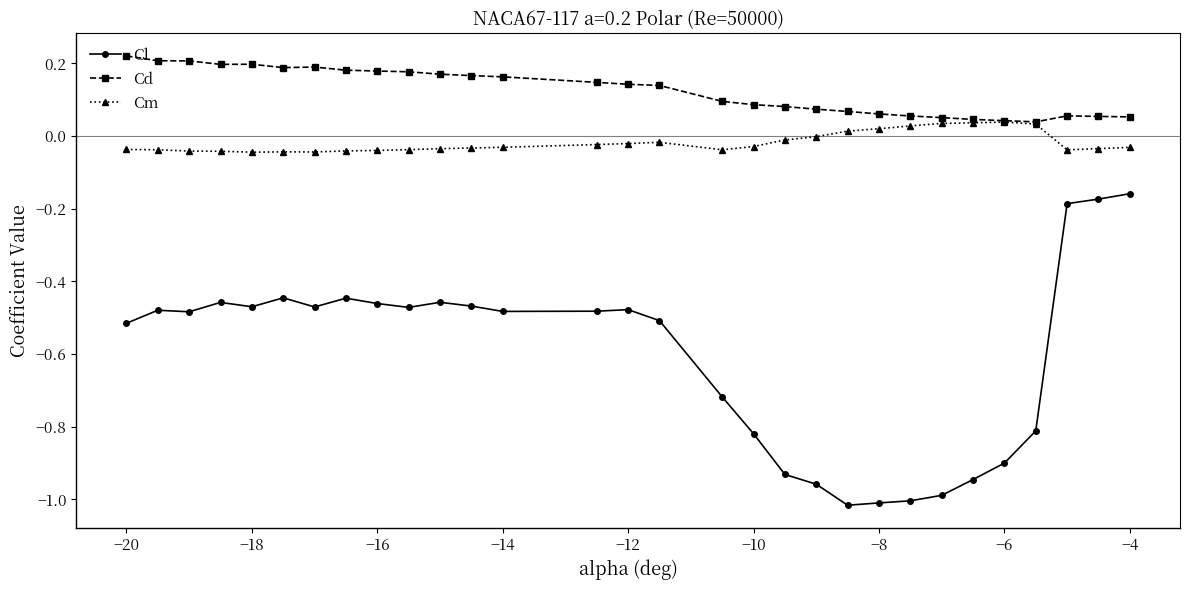

Rank the series by their maximum value, from highest to lowest.

Cd, Cm, Cl